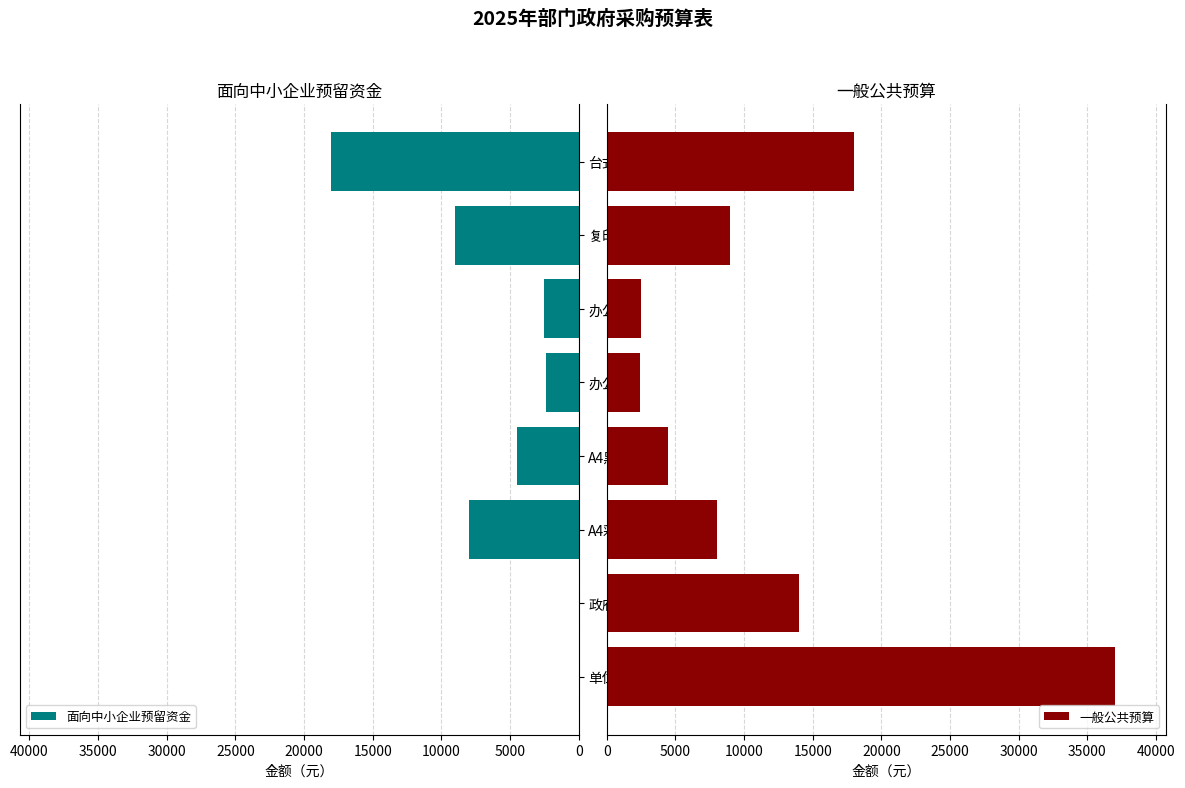

What is the sum of all 一般公共预算 values?

95400